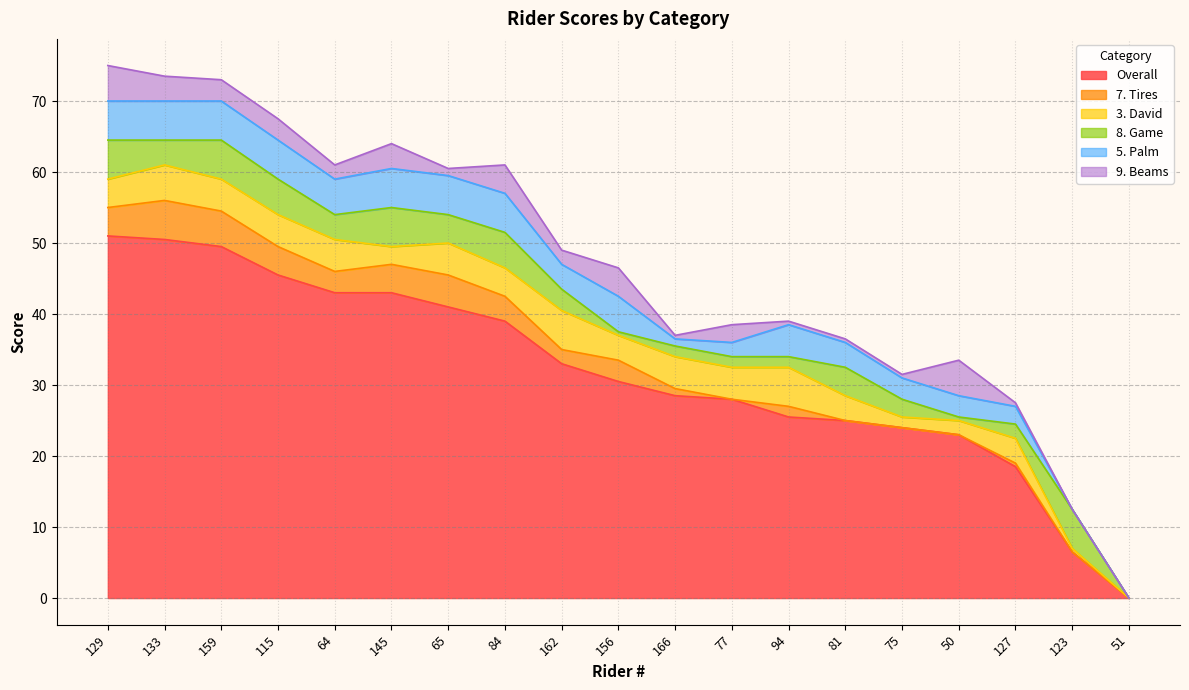

How many categories are shown in the chart?

19